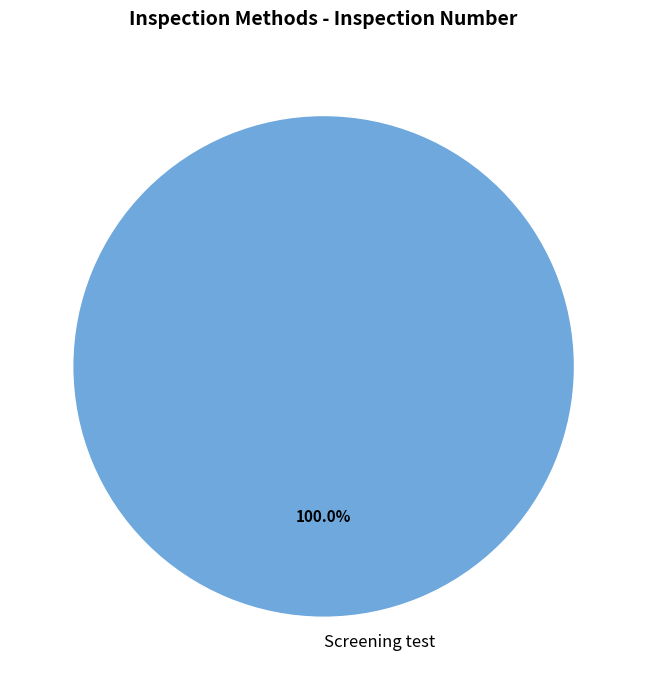

Count the number of slices in the pie.

1